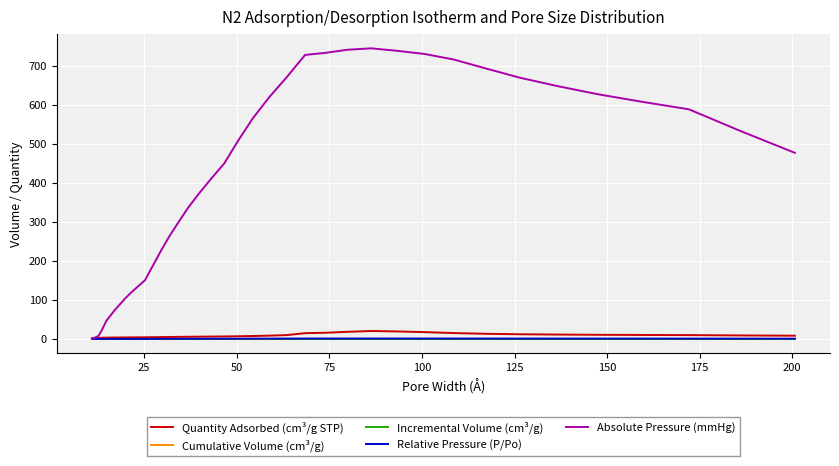

Which series has the widest spread of values?

Absolute Pressure (mmHg)